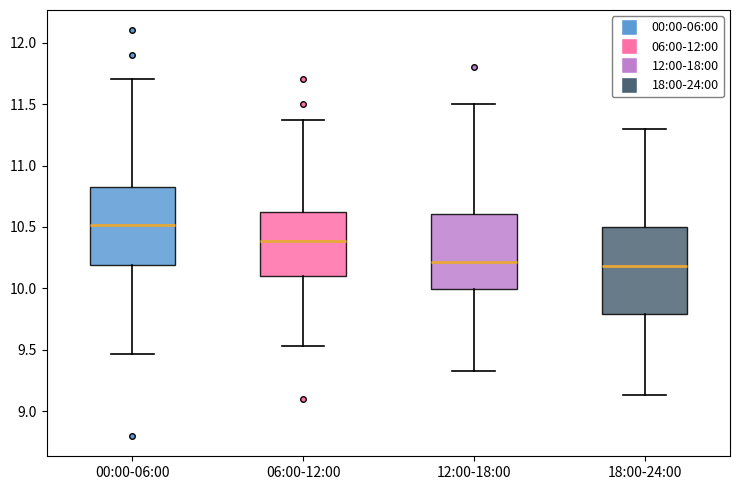

Where does the median line of the box for 00:00-06:00 sit on the y-axis? The values are not printed on the chart, so give them approximately, as read against the axis.

10.50